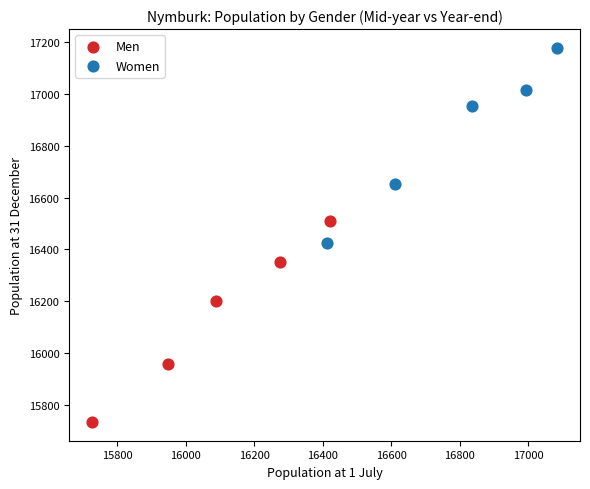

What are all the series names shown in the legend?

Men, Women